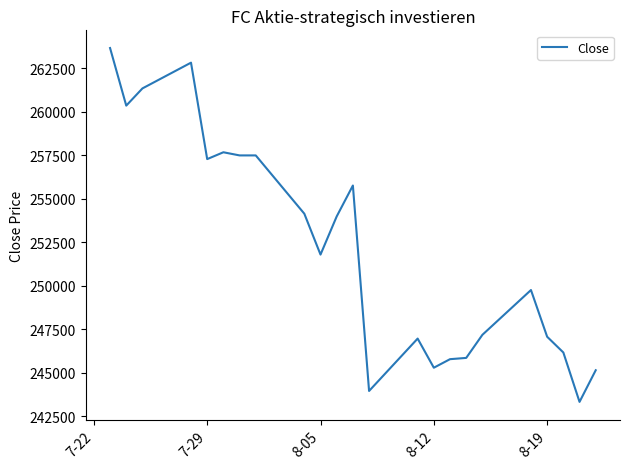

What is the sum of all values?

5800410